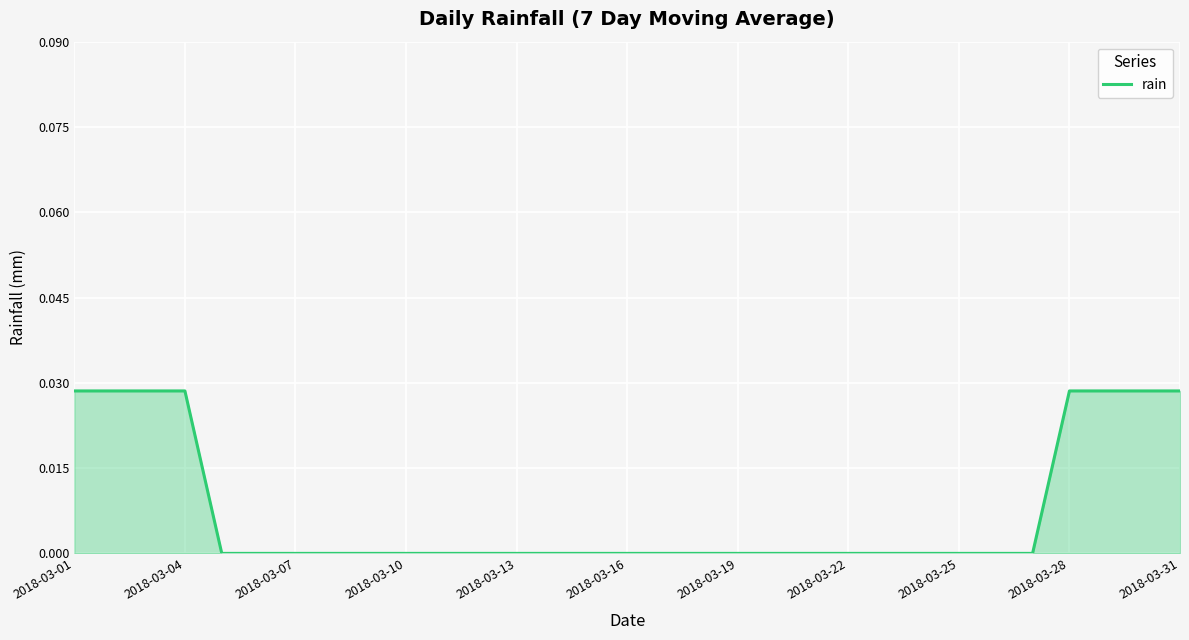

True or false: the data shows 0.0 at 2018-03-07.

True